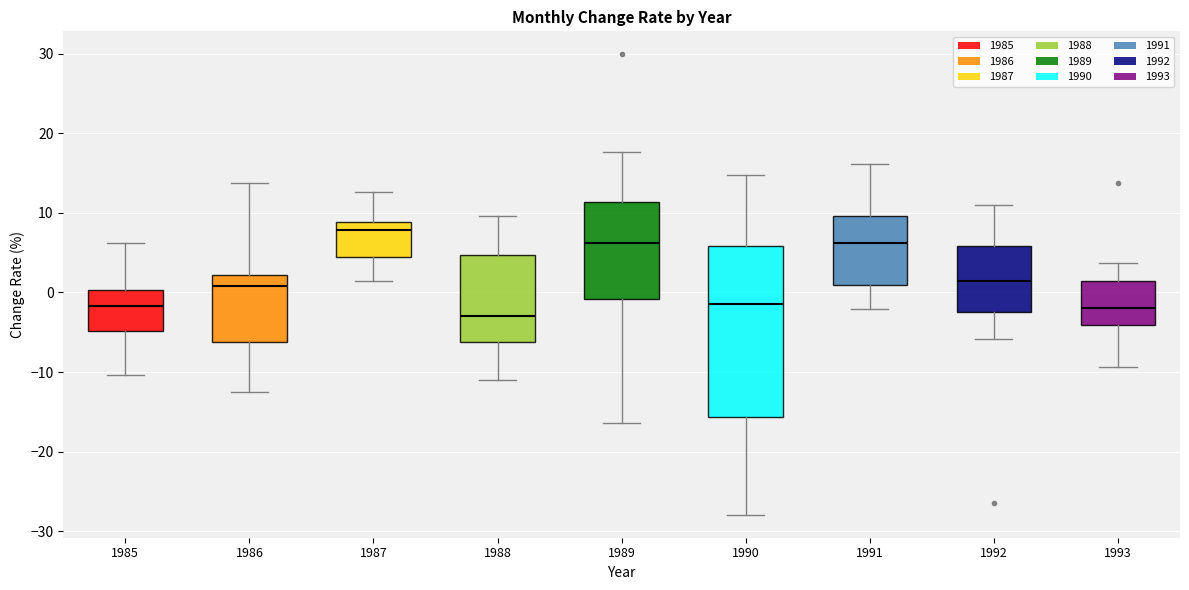

Which box is the tallest, from its lower edge to its upper edge?

1990